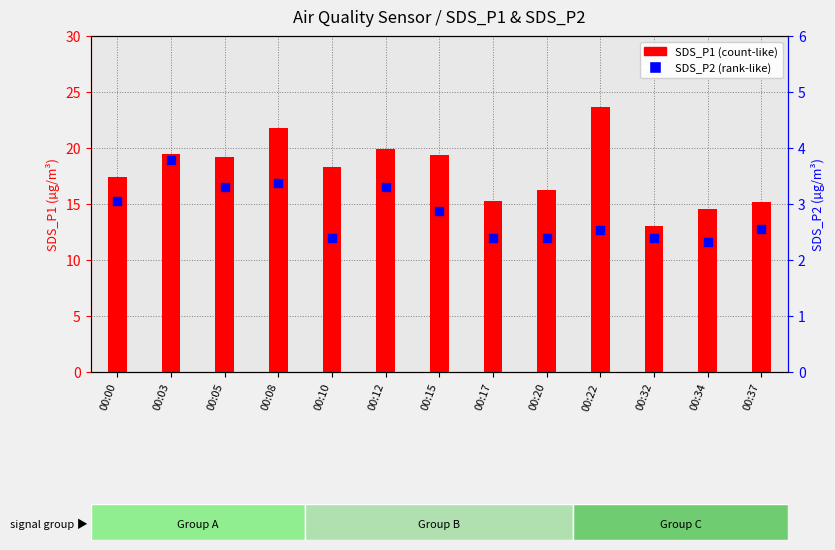

Which series reaches the maximum Y coordinate?

SDS_P1